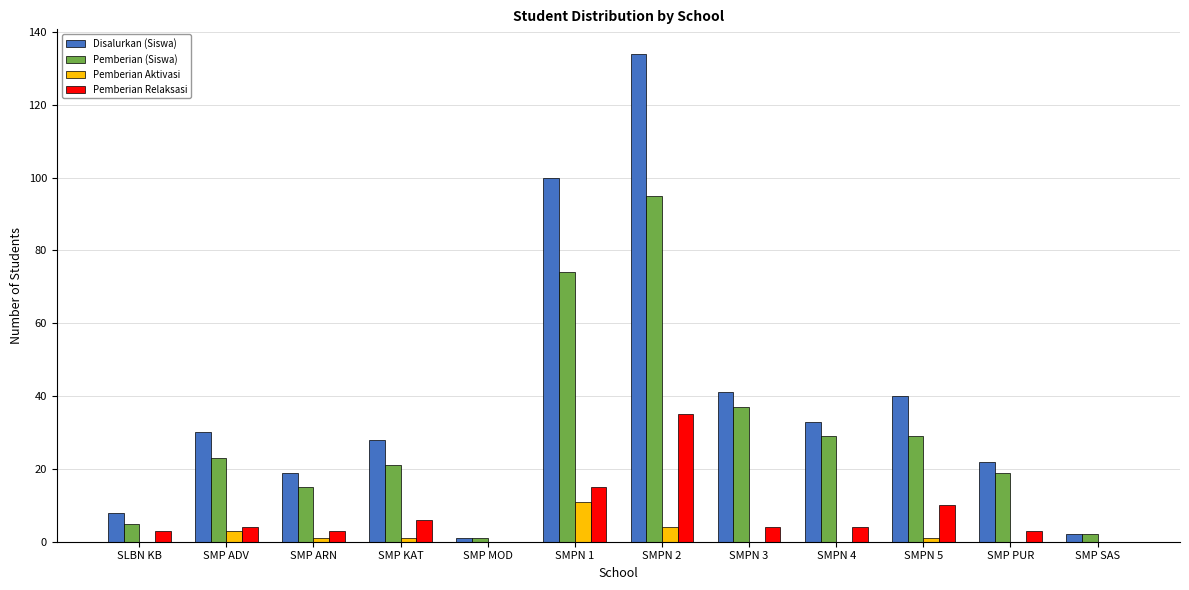

Reading left to right, transcribe all the data shown in this chart.

Disalurkan (Siswa): 8	30	19	28	1	100	134	41	33	40	22	2
Pemberian (Siswa): 5	23	15	21	1	74	95	37	29	29	19	2
Pemberian Aktivasi: 0	3	1	1	0	11	4	0	0	1	0	0
Pemberian Relaksasi: 3	4	3	6	0	15	35	4	4	10	3	0